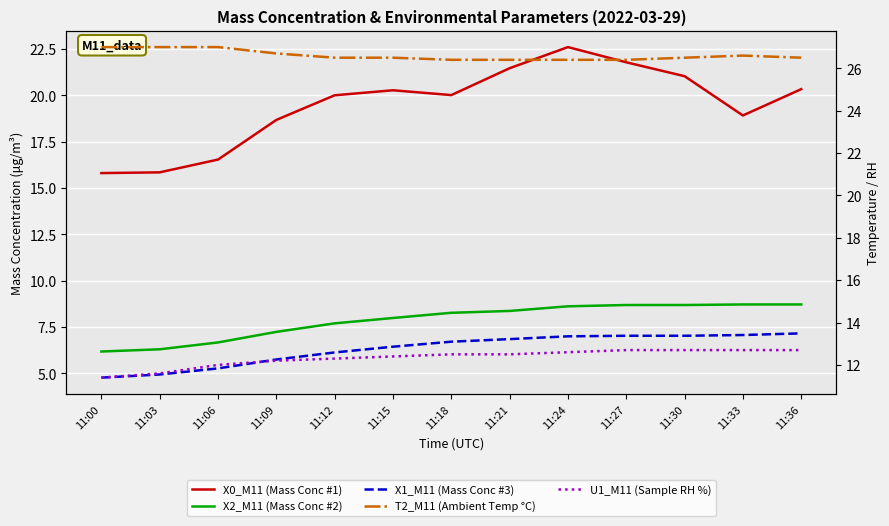

Which category has the lowest value in the X1_M11 (Mass Conc #3) series?

11:00